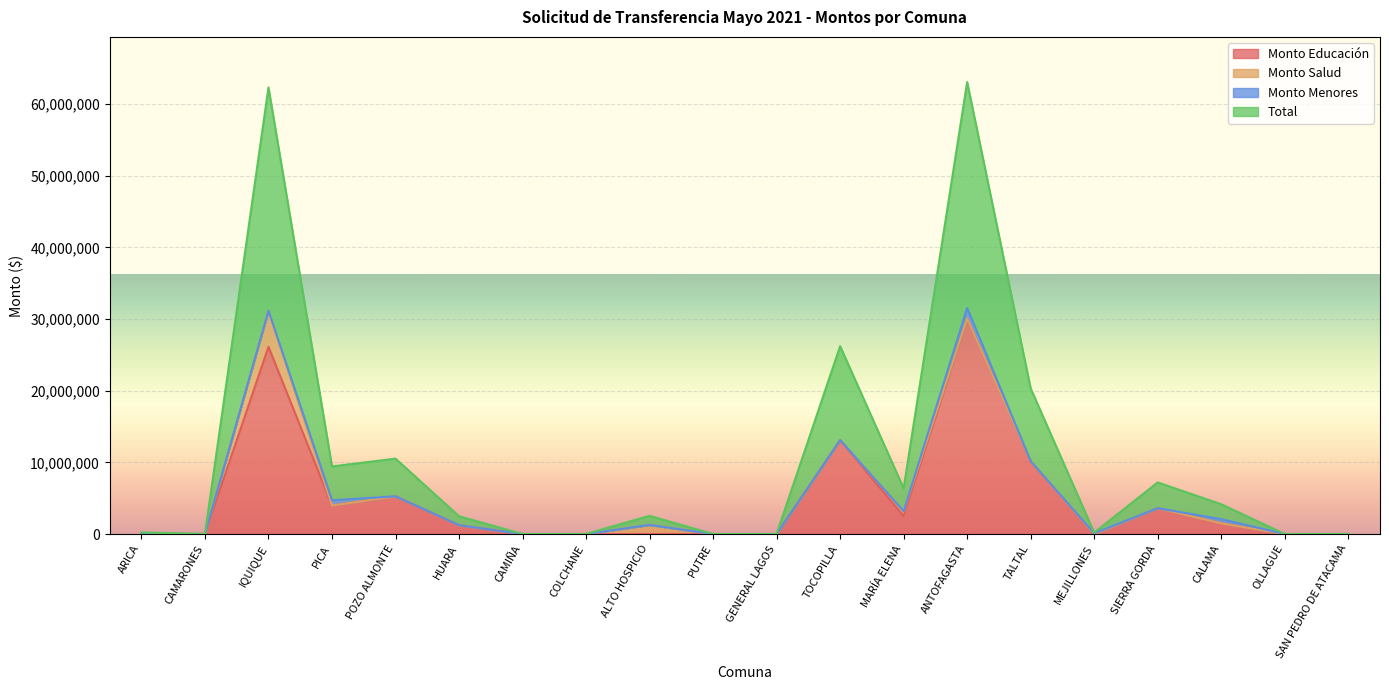

What is the label of the 18th point from the left?

CALAMA